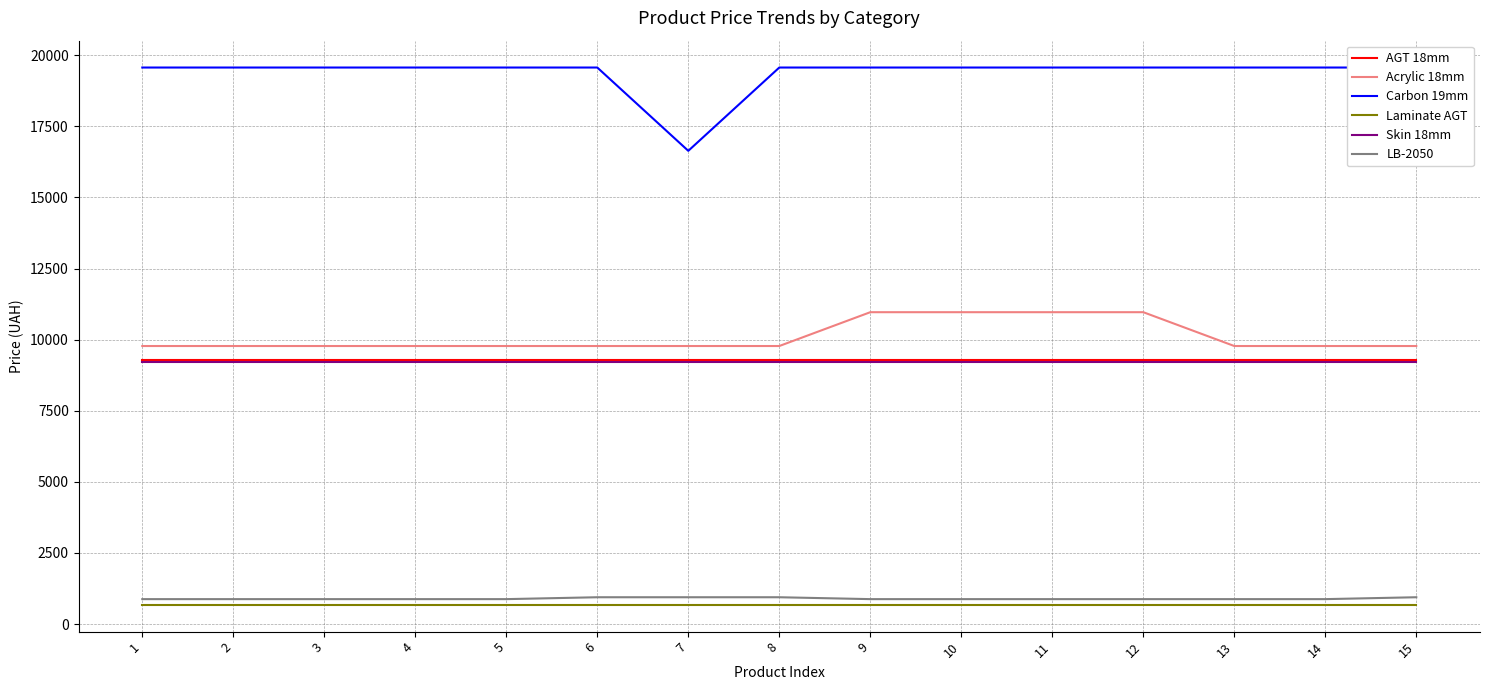

True or false: Acrylic 18mm and Laminate AGT intersect in this chart.

False